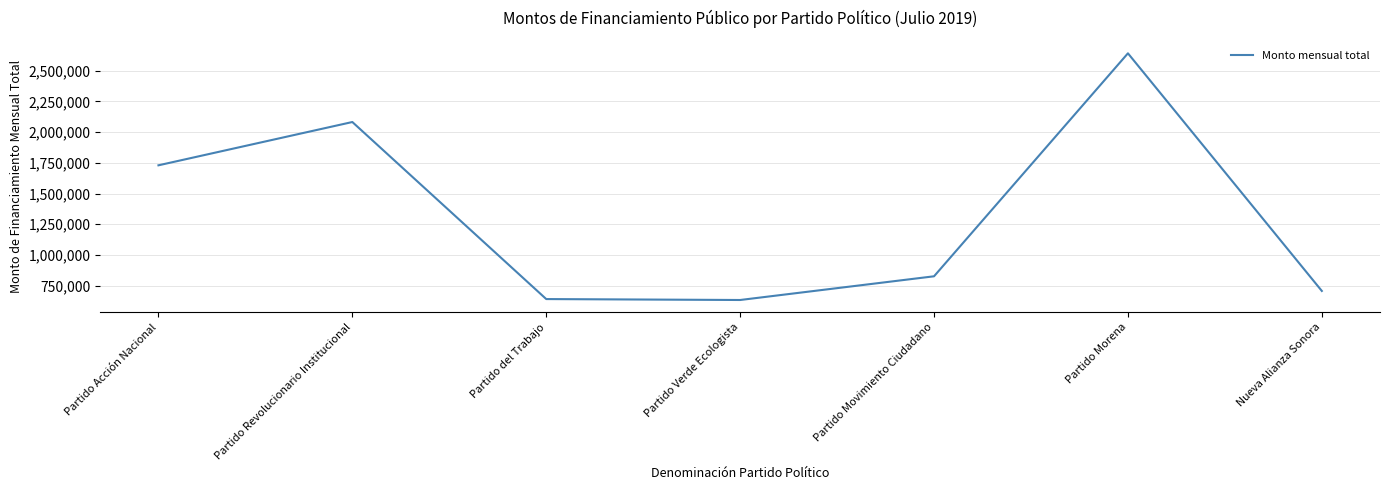

What is the ratio of the value at Partido Movimiento Ciudadano to the value at Partido Revolucionario Institucional?

0.4